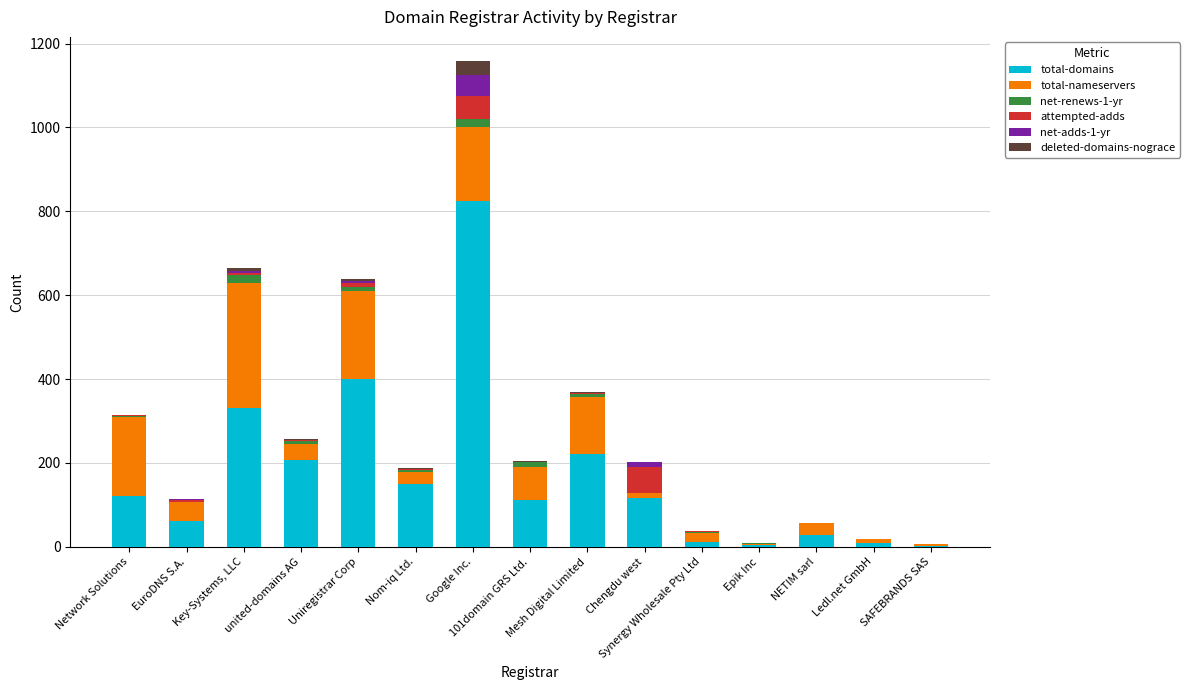

What is the average value of the total-nameservers series?

85